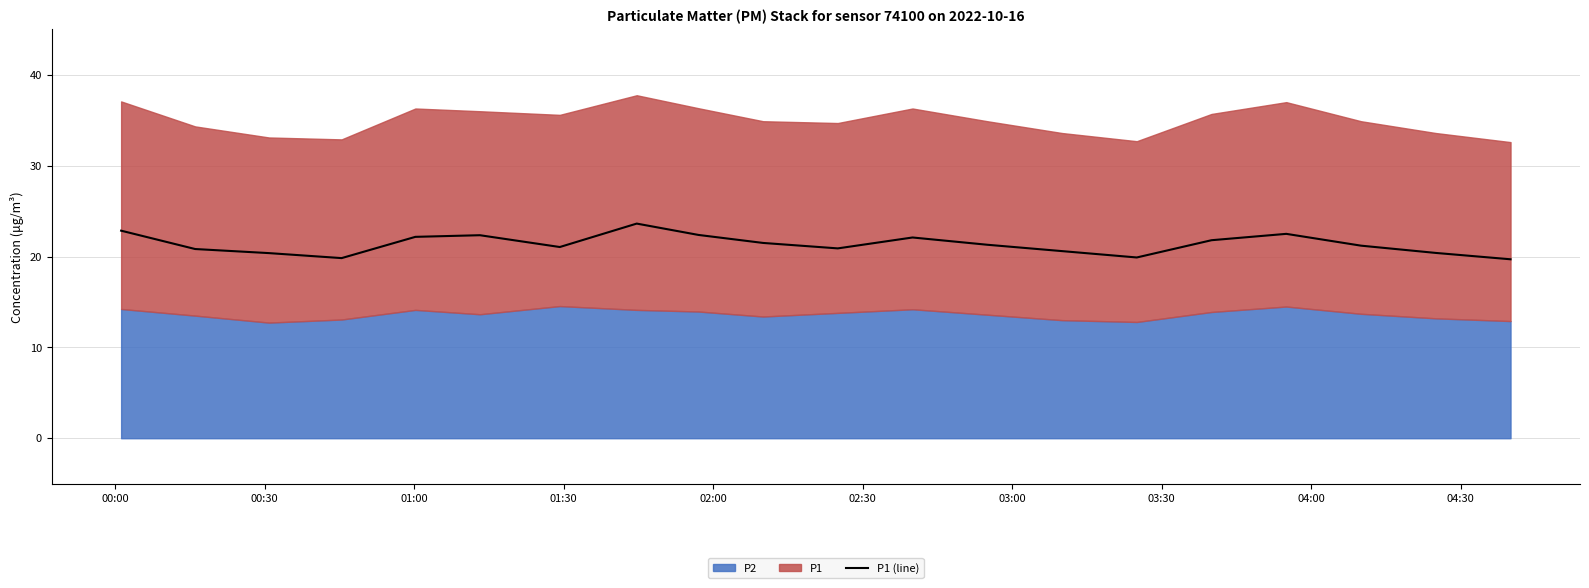

What is the lowest value of the P1 (line) series?

19.7